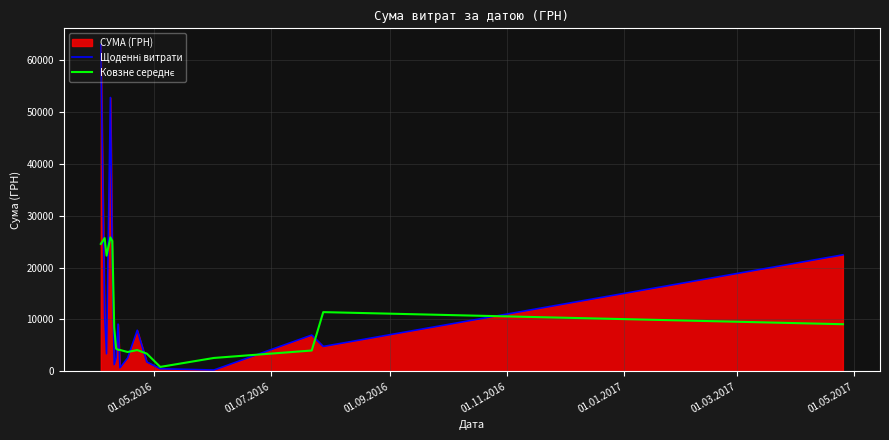

What is the greatest value displayed?

62906.0